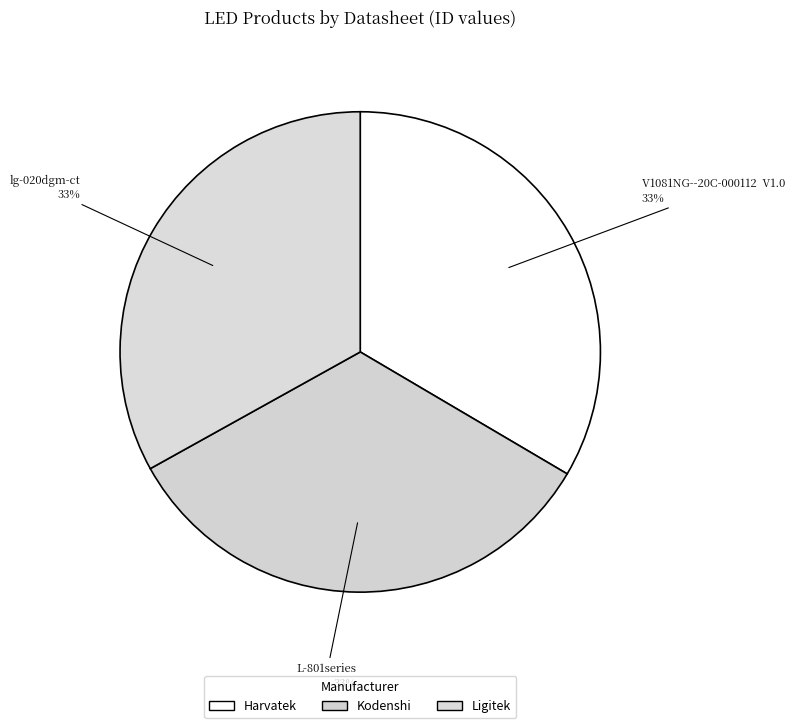

How many segments does this pie chart have?

3